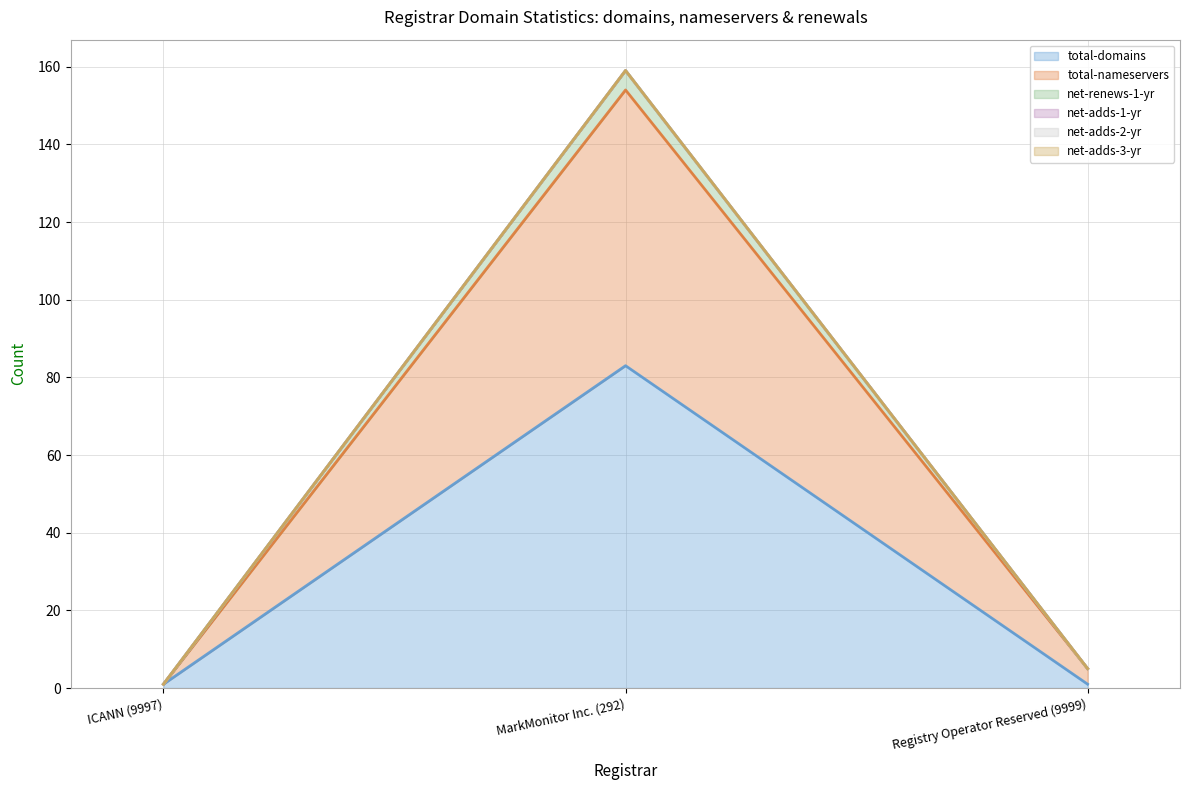

Reading left to right, list all the values displayed in this chart.

total-domains: 1	83	1
total-nameservers: 1	154	5
net-renews-1-yr: 1	159	5